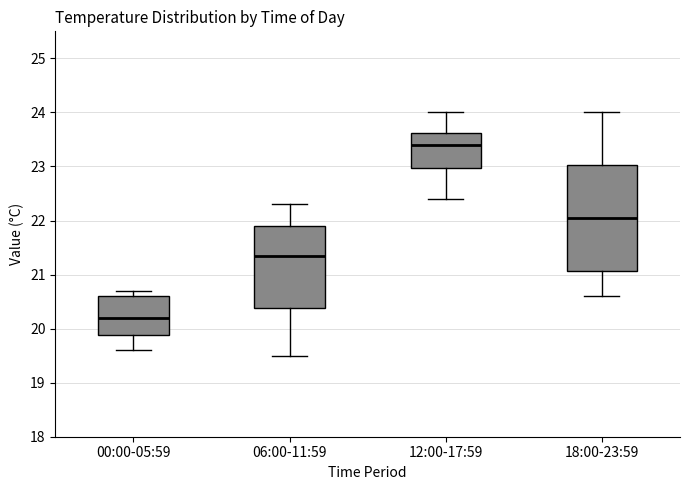

Where is the lower edge of the box for 18:00-23:59 on the y-axis? The values are not printed on the chart, so give them approximately, as read against the axis.

21.1